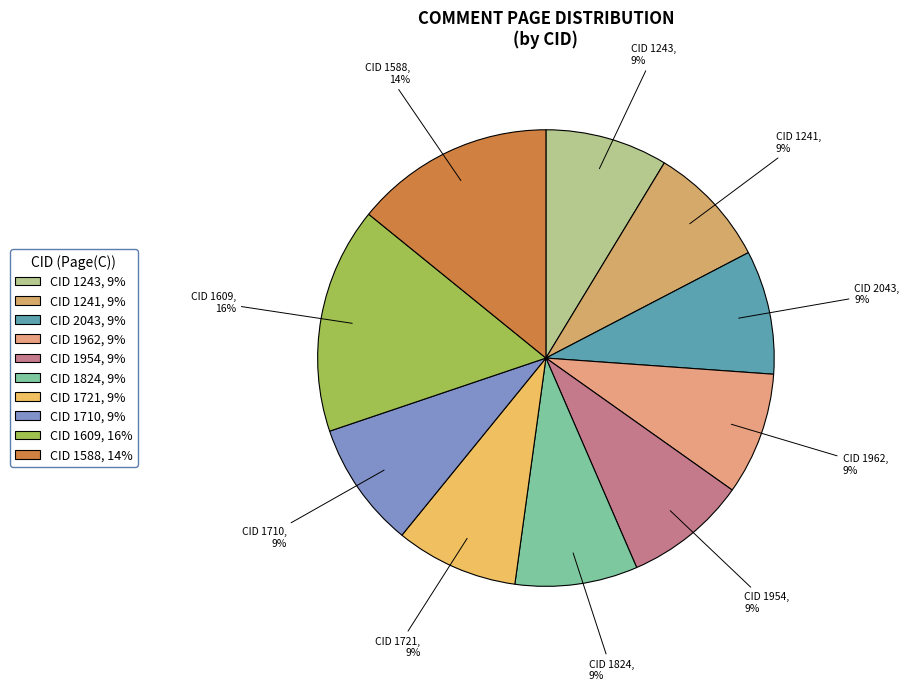

What is the ratio of the value at CID 1824 to the value at CID 1241?

1.0